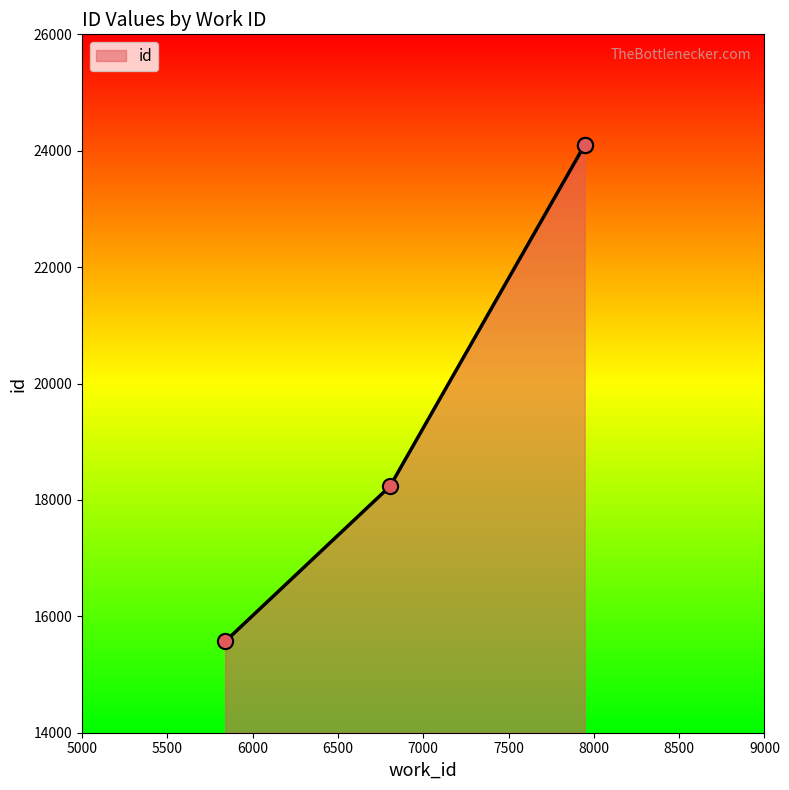

What is the change in value from 5839 to 7946_b?

+8533